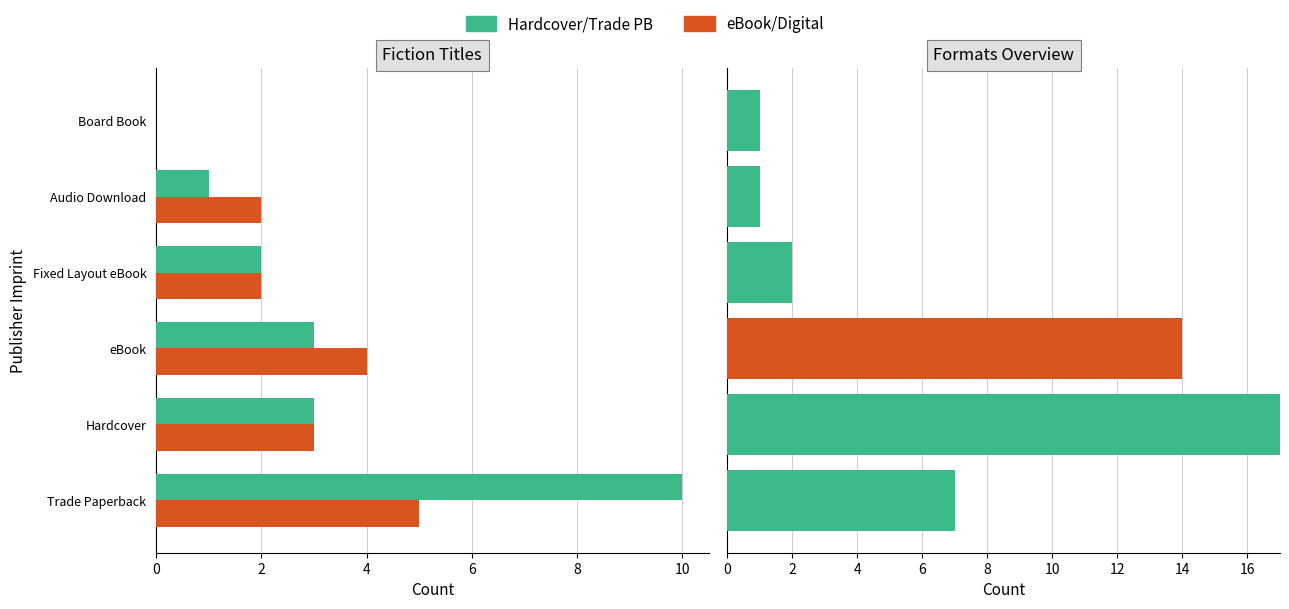

What is the value of the Hardcover/Trade PB bar at the 2nd from the left?

17